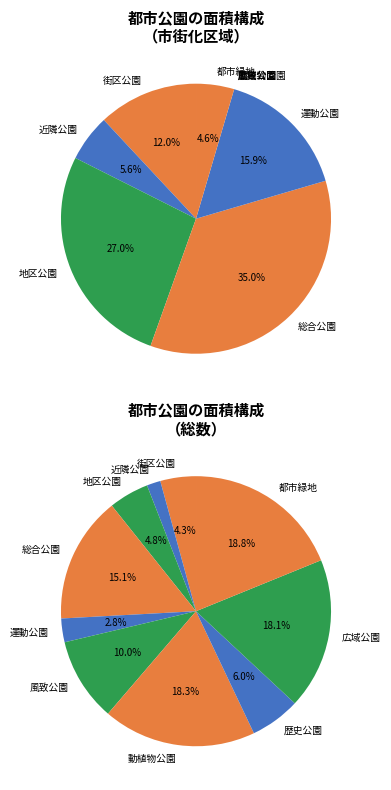

What percentage is the 地区公園 slice, to the nearest percent?

5%